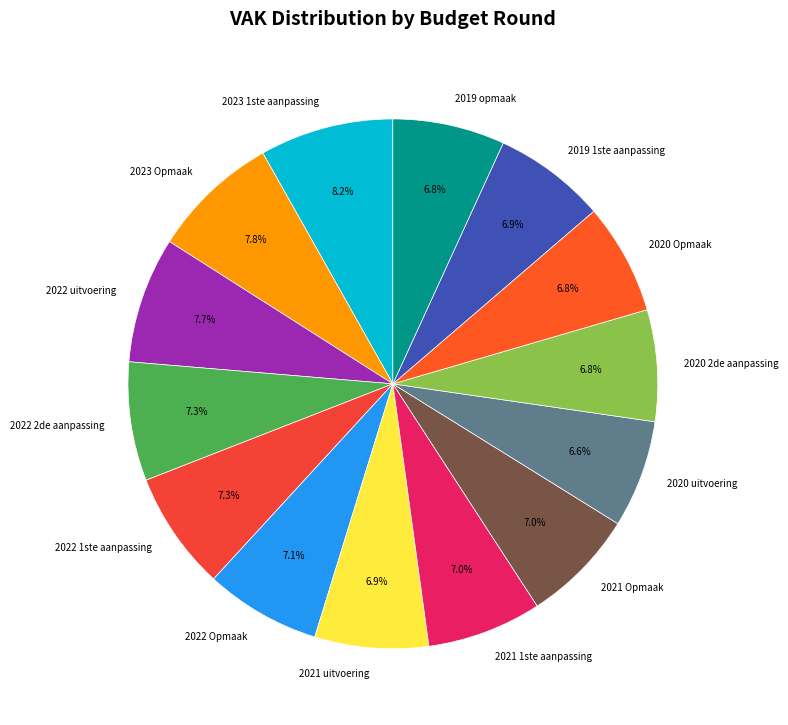

Is there any slice that represents more than half of the pie?

No